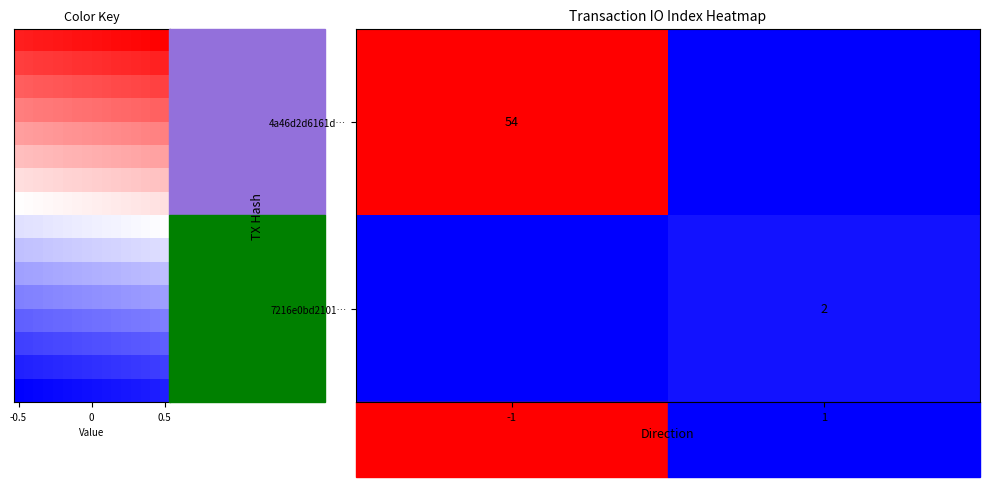

Count the number of data series in this chart.

2